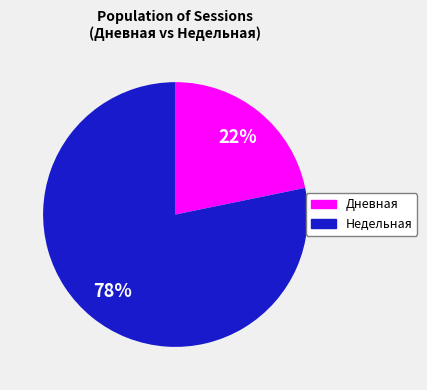

To the nearest percent, what is the difference between the largest and smallest slice percentages?

56%